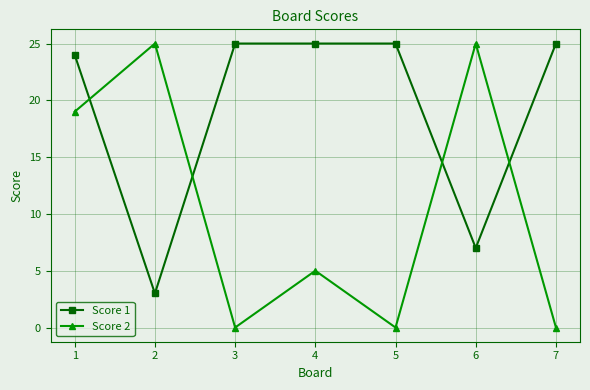

Where is the first local minimum for Score 2?

3